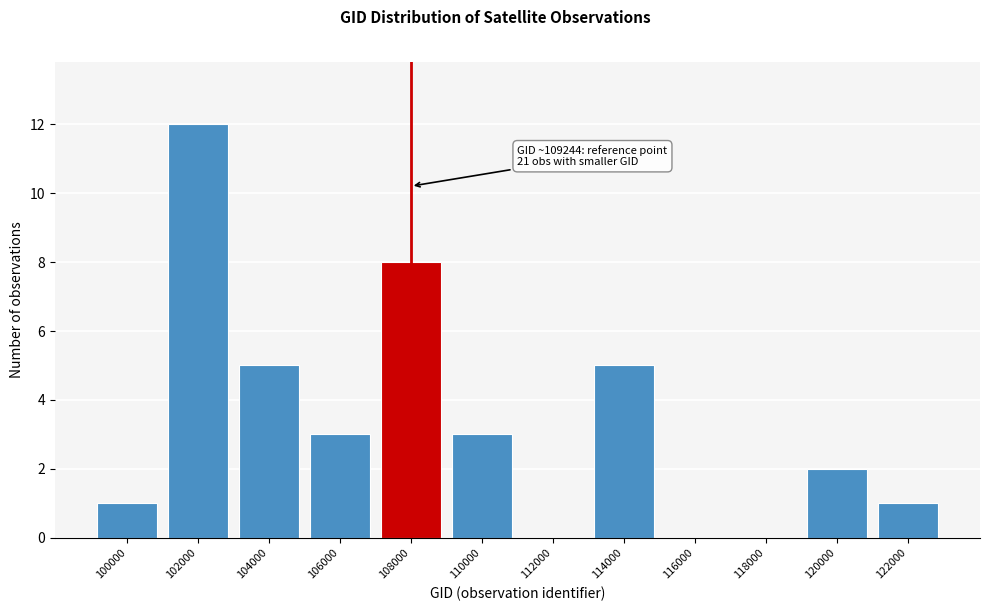

Reading left to right, extract all data points from this chart.

100000=1	102000=12	104000=5	106000=3	108000=8	110000=3	112000=0	114000=5	116000=0	118000=0	120000=2	122000=1